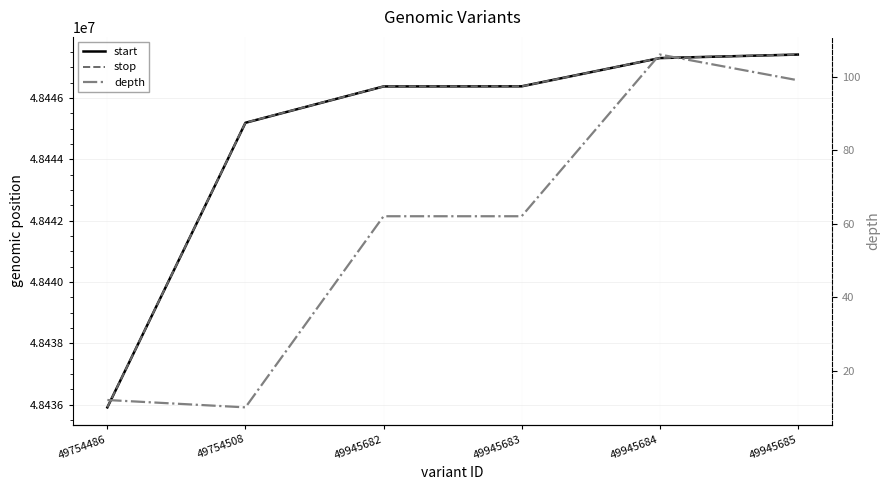

The value of depth at 49754508 is 5. True or false?

False